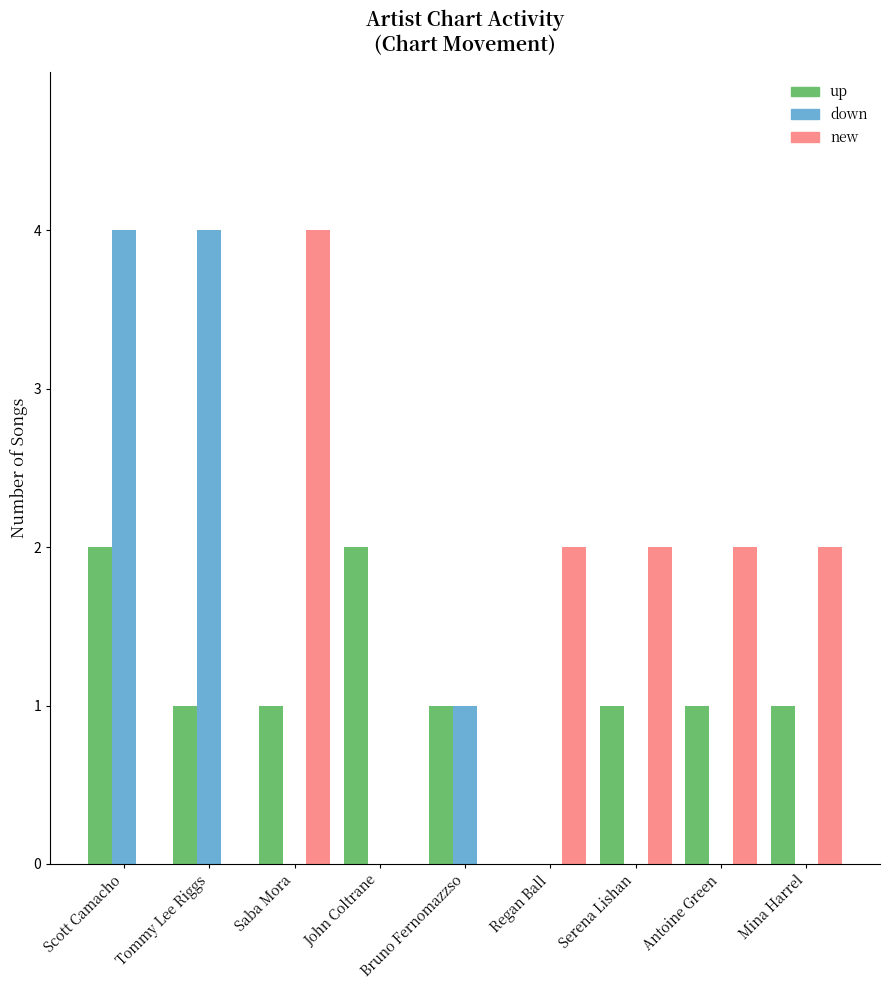

At which category is the sum across all series the highest?

Scott Camacho